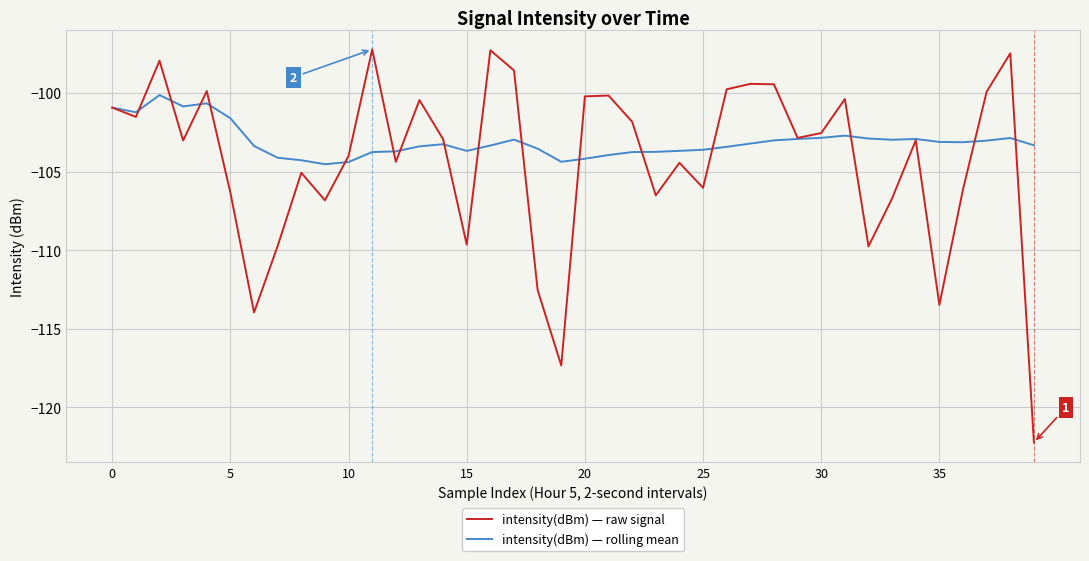

List the series in order of their peak value, lowest first.

intensity(dBm) — rolling mean, intensity(dBm) — raw signal